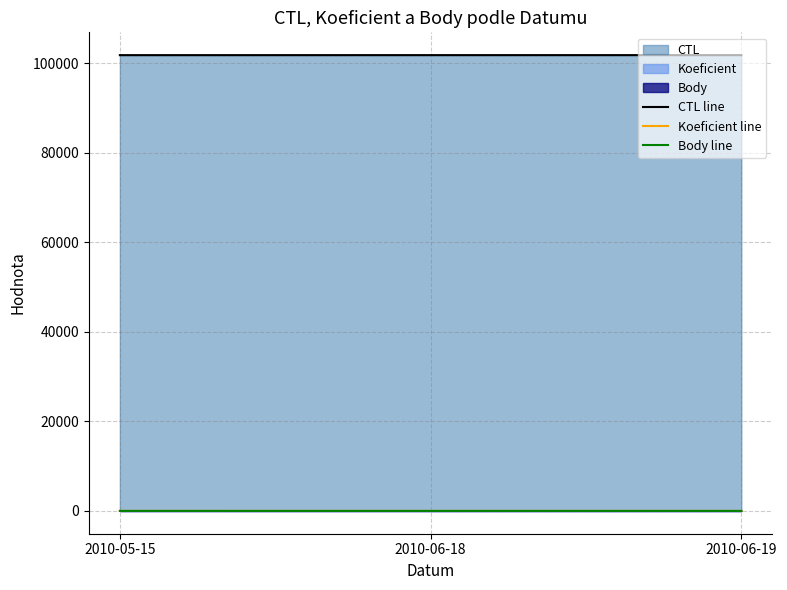

Is it true that Koeficient line equals 1 at 2010-06-19?

True